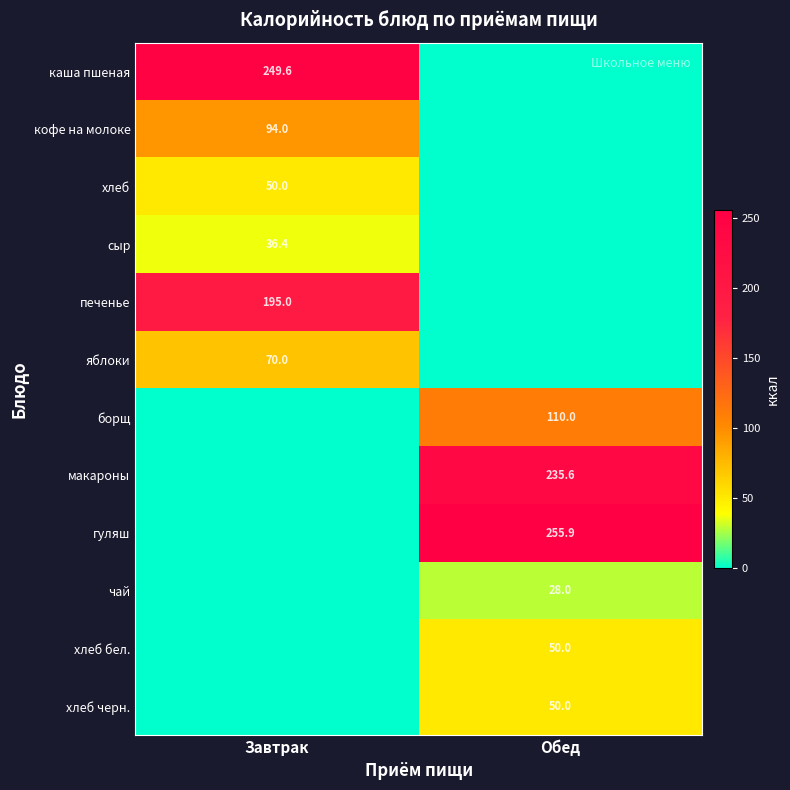

The value of каша пшеная at Завтрак is 249.6. True or false?

True